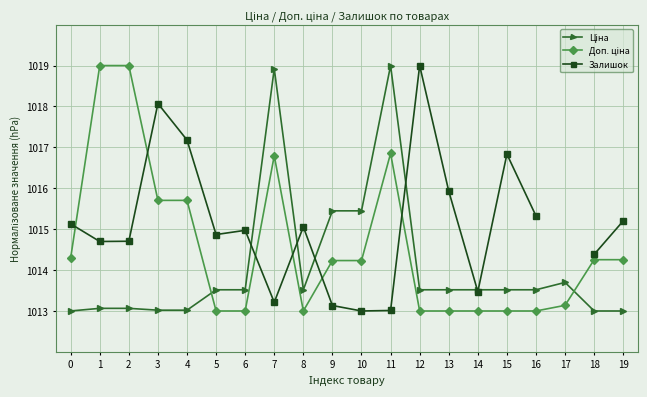

After their last crossing, which series has the higher values: Залишок or Ціна?

Залишок